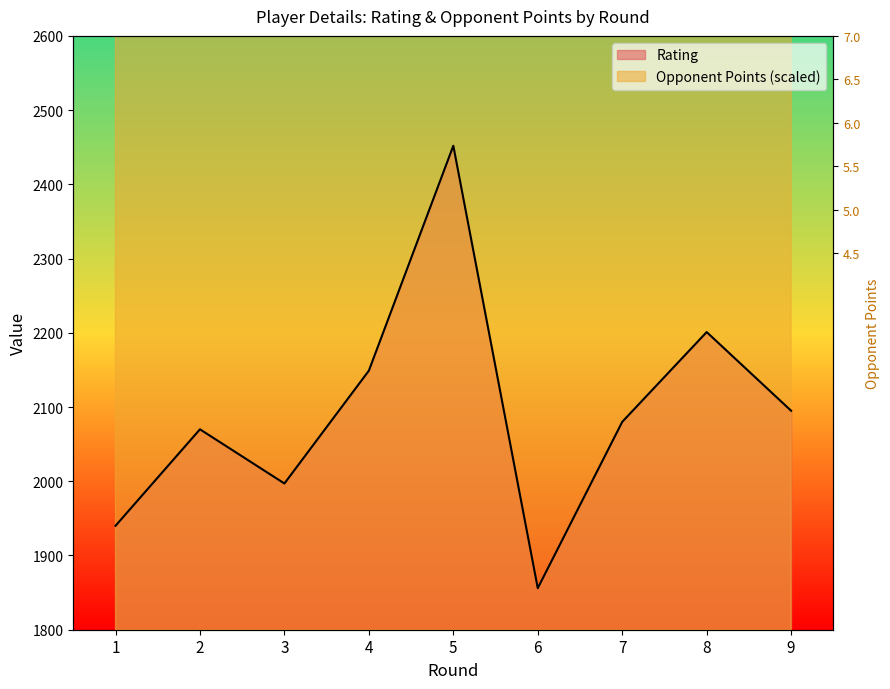

What is the sum of all Rating values?

18840